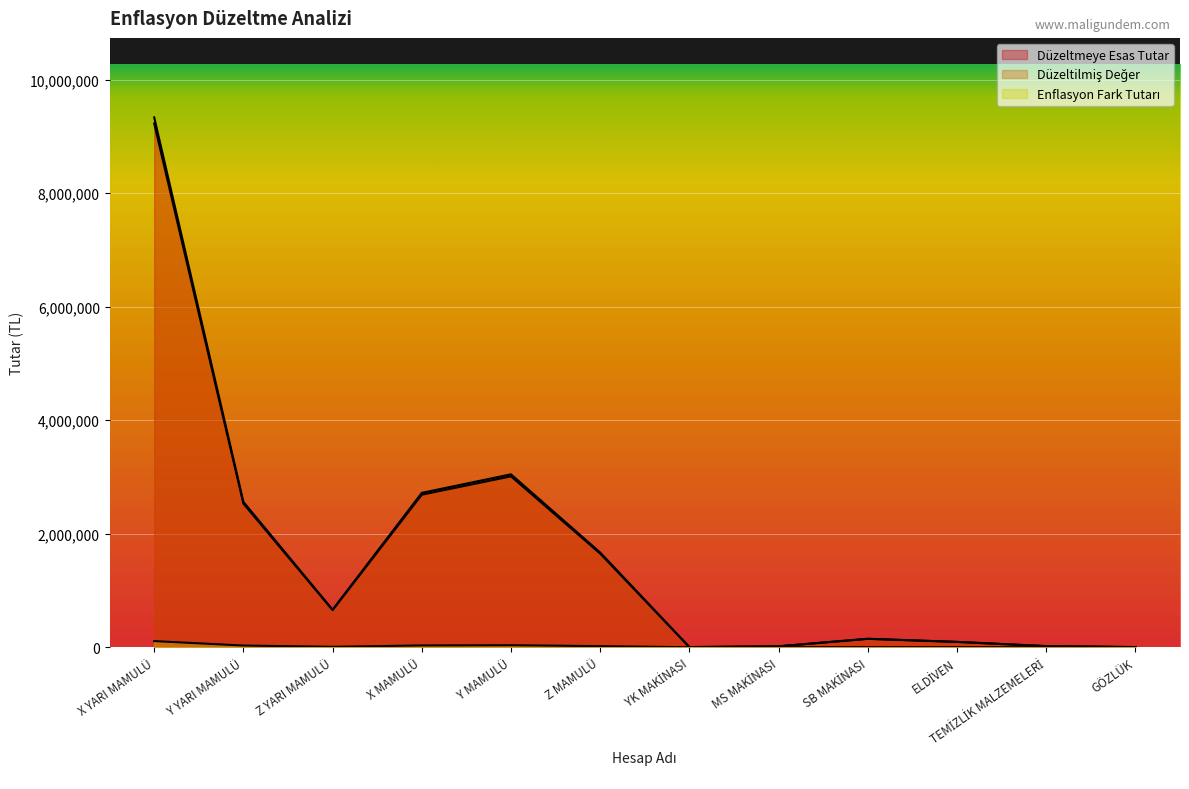

Is the value of Düzeltilmiş Değer at X MAMULÜ greater than the value of Düzeltmeye Esas Tutar at Z YARI MAMULÜ?

Yes